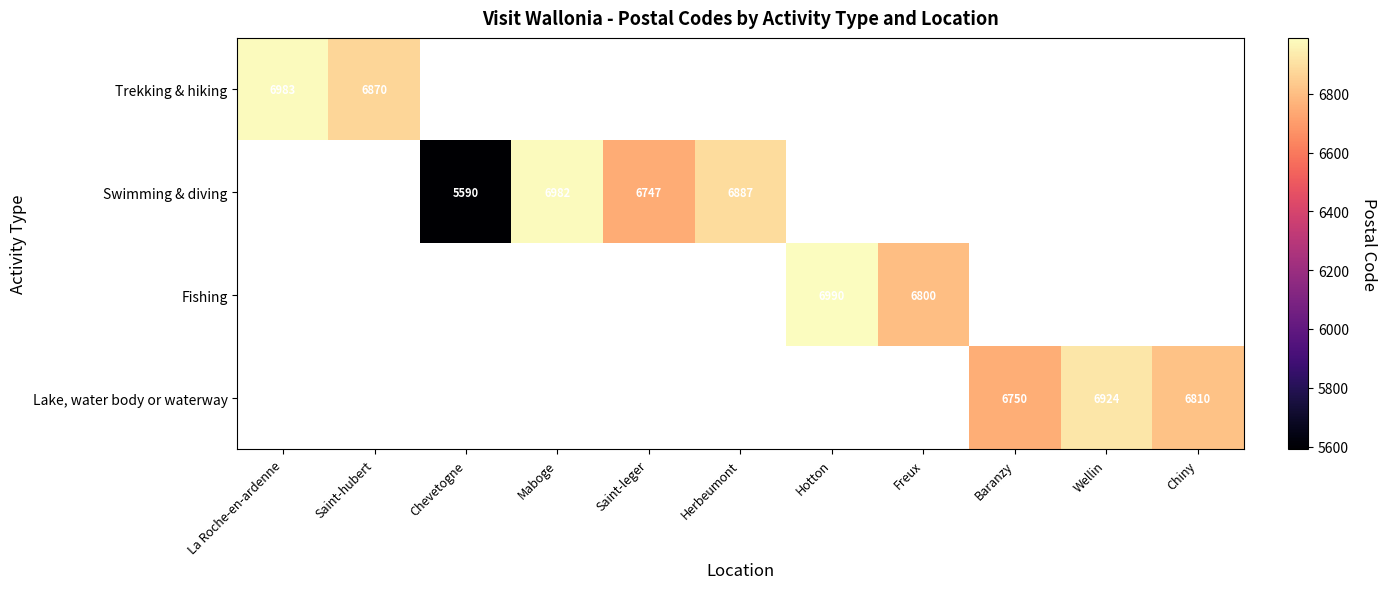

True or false: Trekking & hiking has a value of 6983 at La Roche-en-ardenne.

True